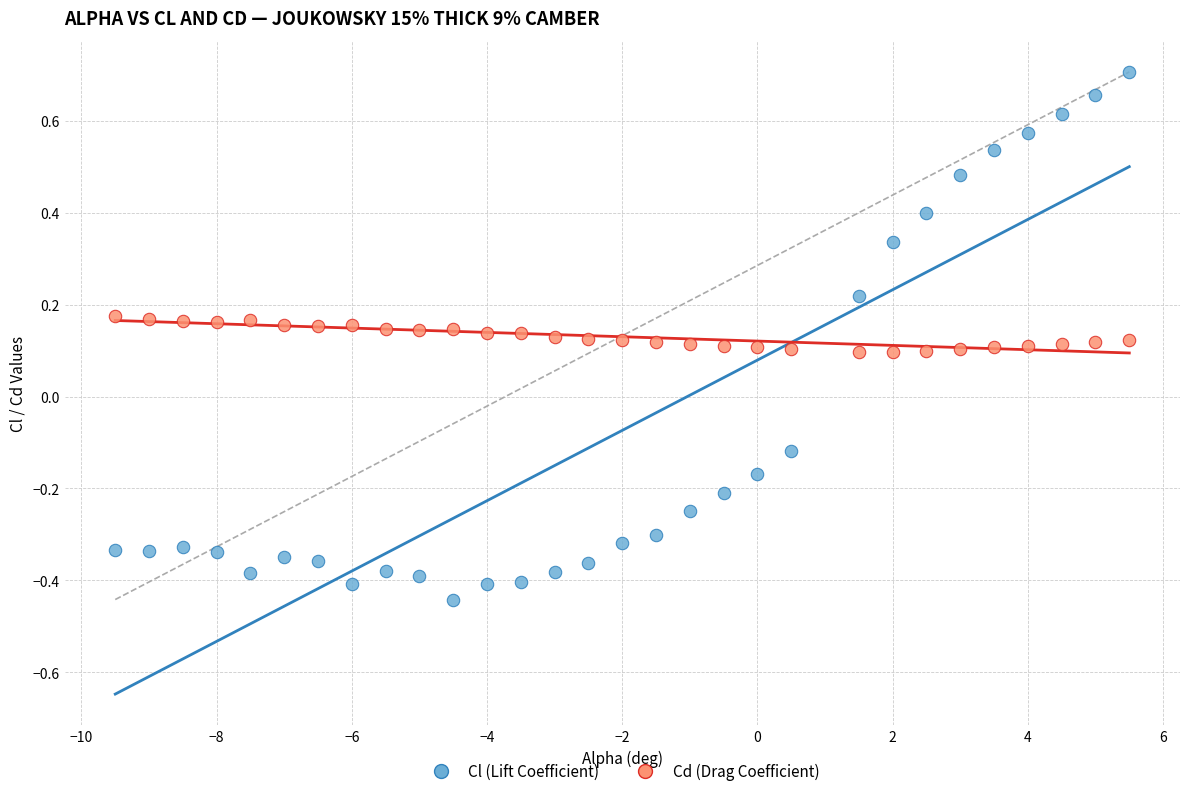

What are all the series names shown in the legend?

Cl (Lift Coefficient), Cd (Drag Coefficient)